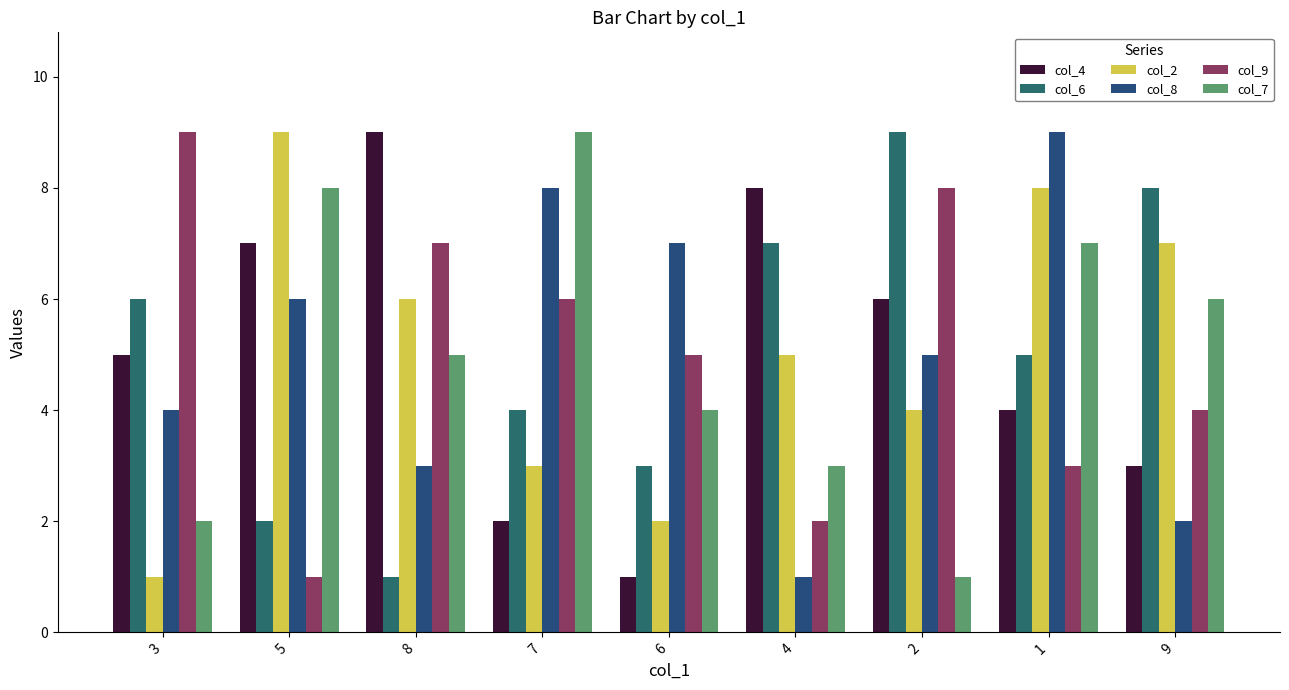

Rank the categories by col_7 value from highest to lowest.

7, 5, 1, 9, 8, 6, 4, 3, 2